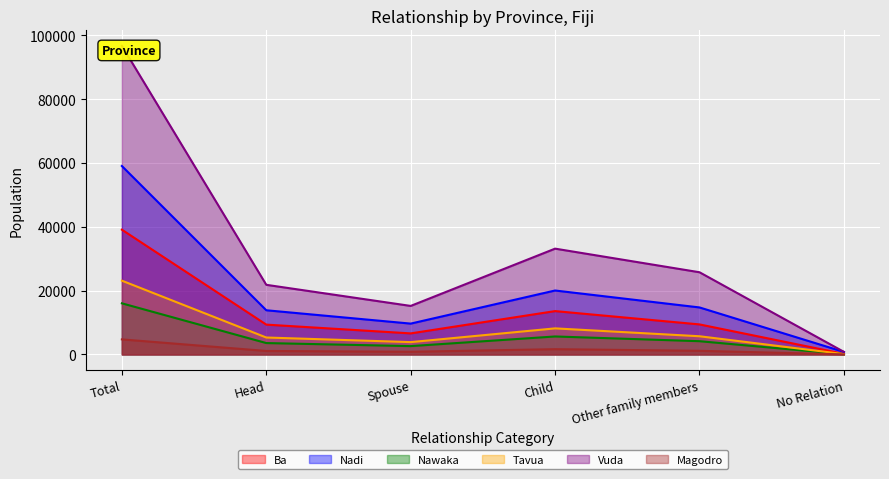

Which series has the widest spread of values?

Vuda